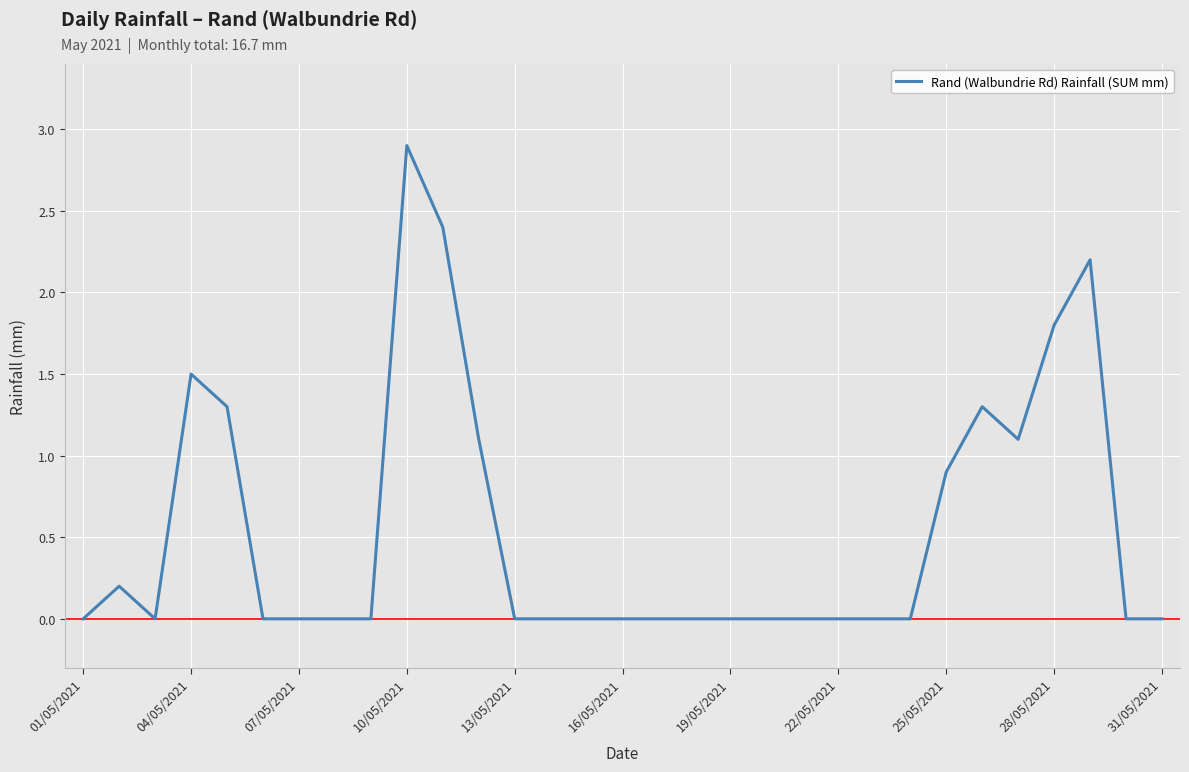

What is the maximum value shown in the chart?

2.9